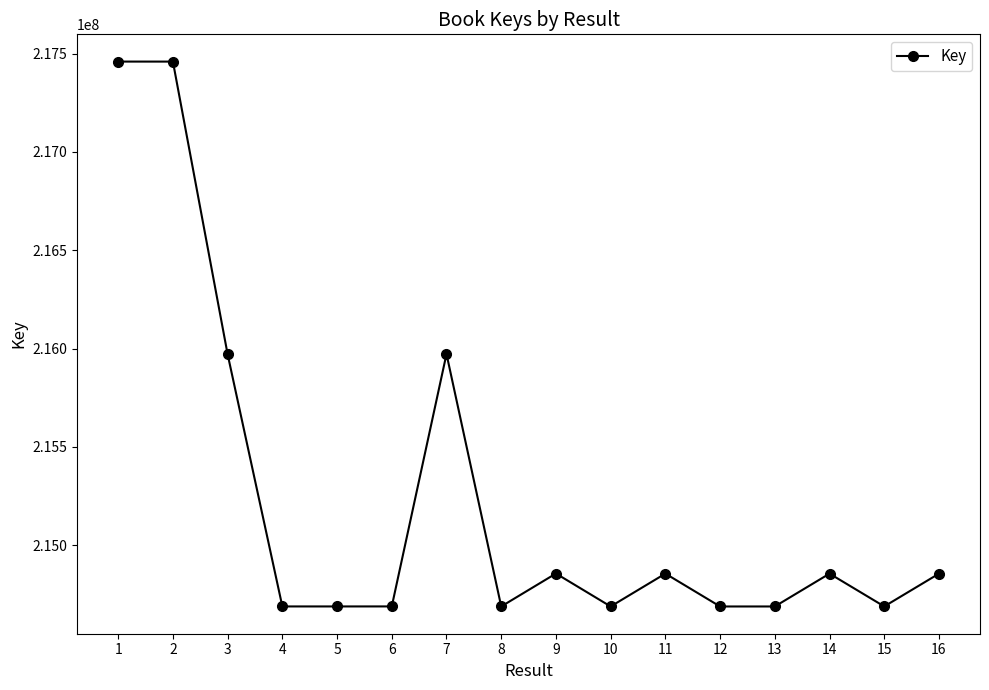

Count the number of categories in the chart.

16